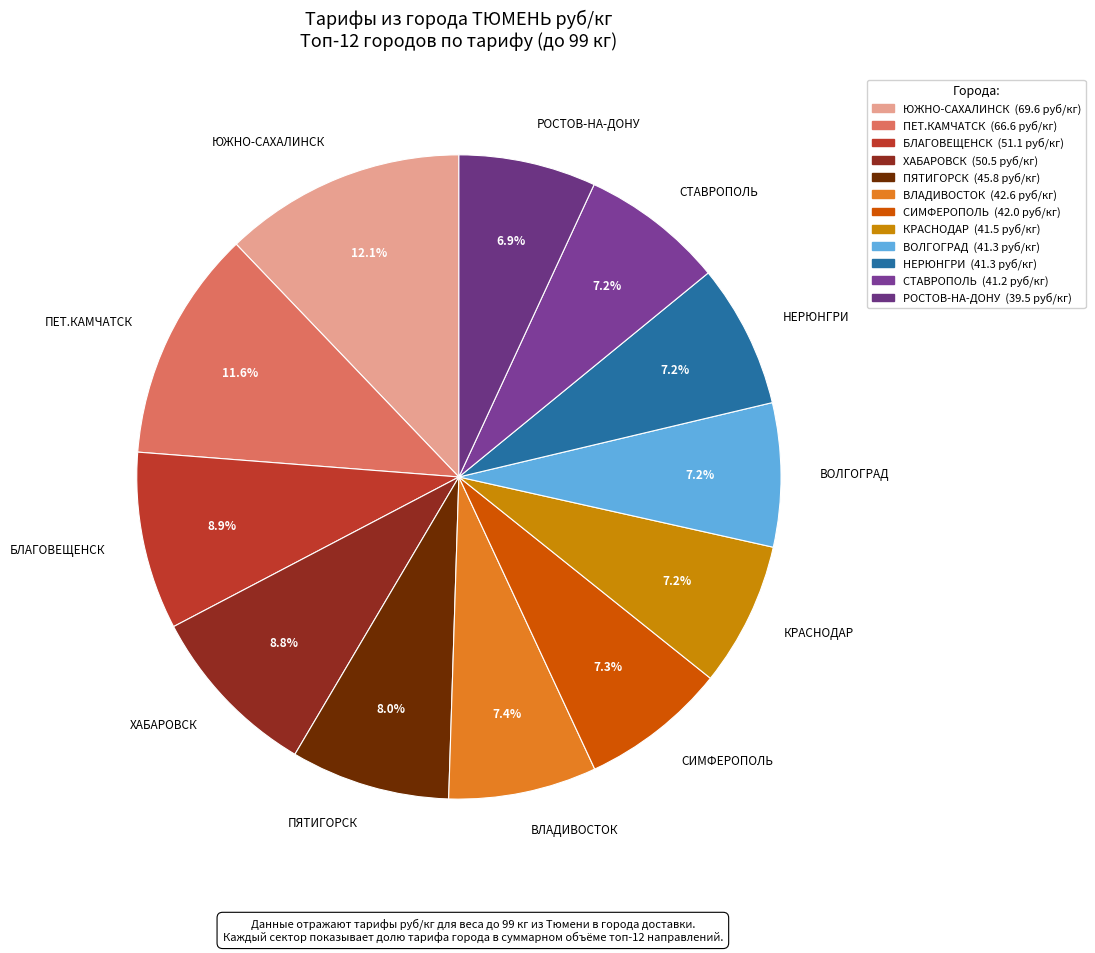

Combined, what portion of the pie is НЕРЮНГРИ and ХАБАРОВСК?

16.0%